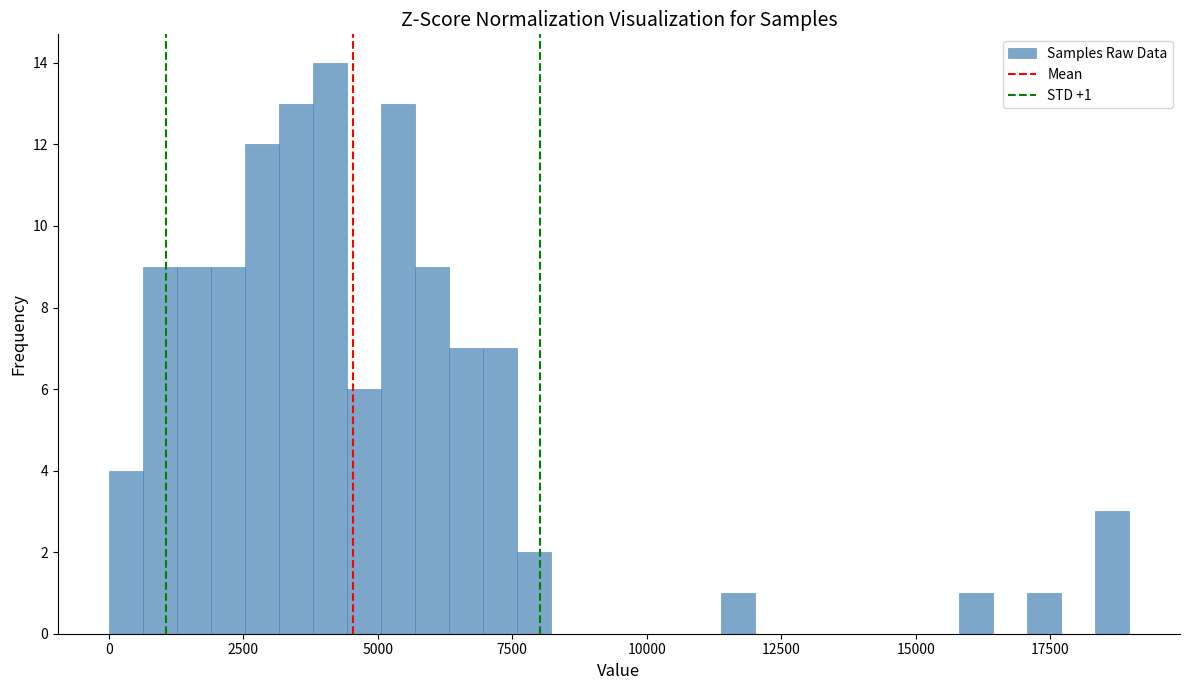

Around what value on the x-axis is the tallest bar? Give the approximate position of its centre, as read against the axis.

4000